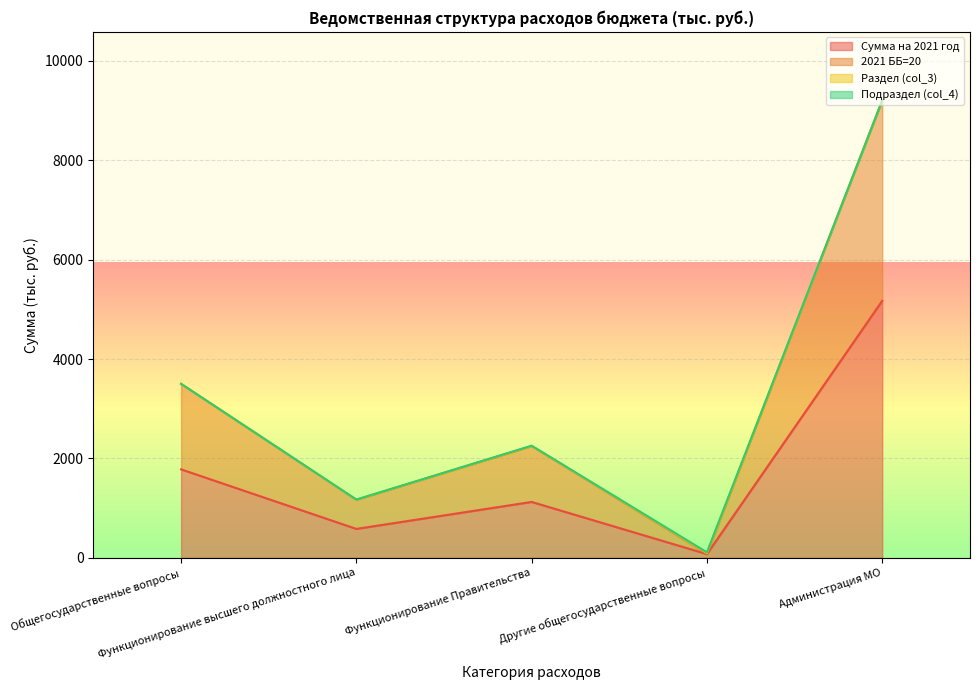

The 2021 ББ=20 series shows 5835.4 at Администрация МО. True or false?

False